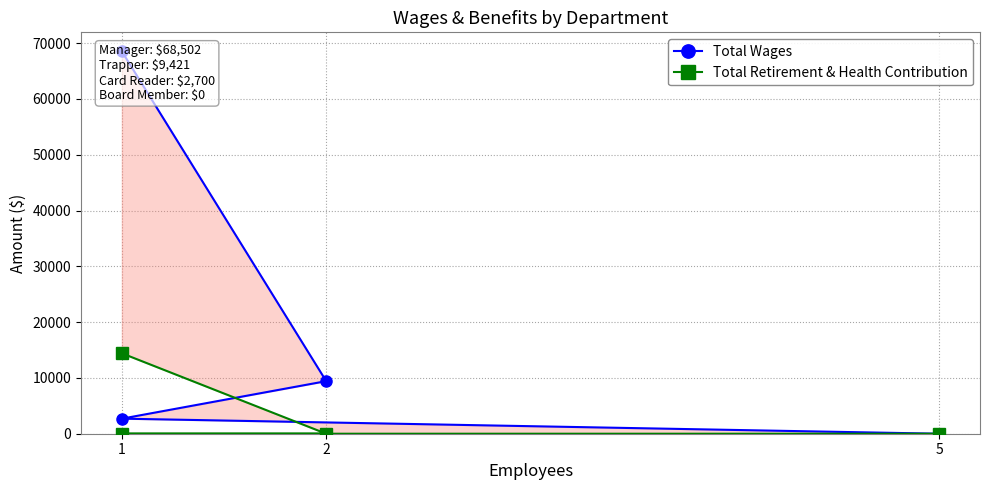

True or false: Total Wages and Total Retirement & Health Contribution intersect in this chart.

False